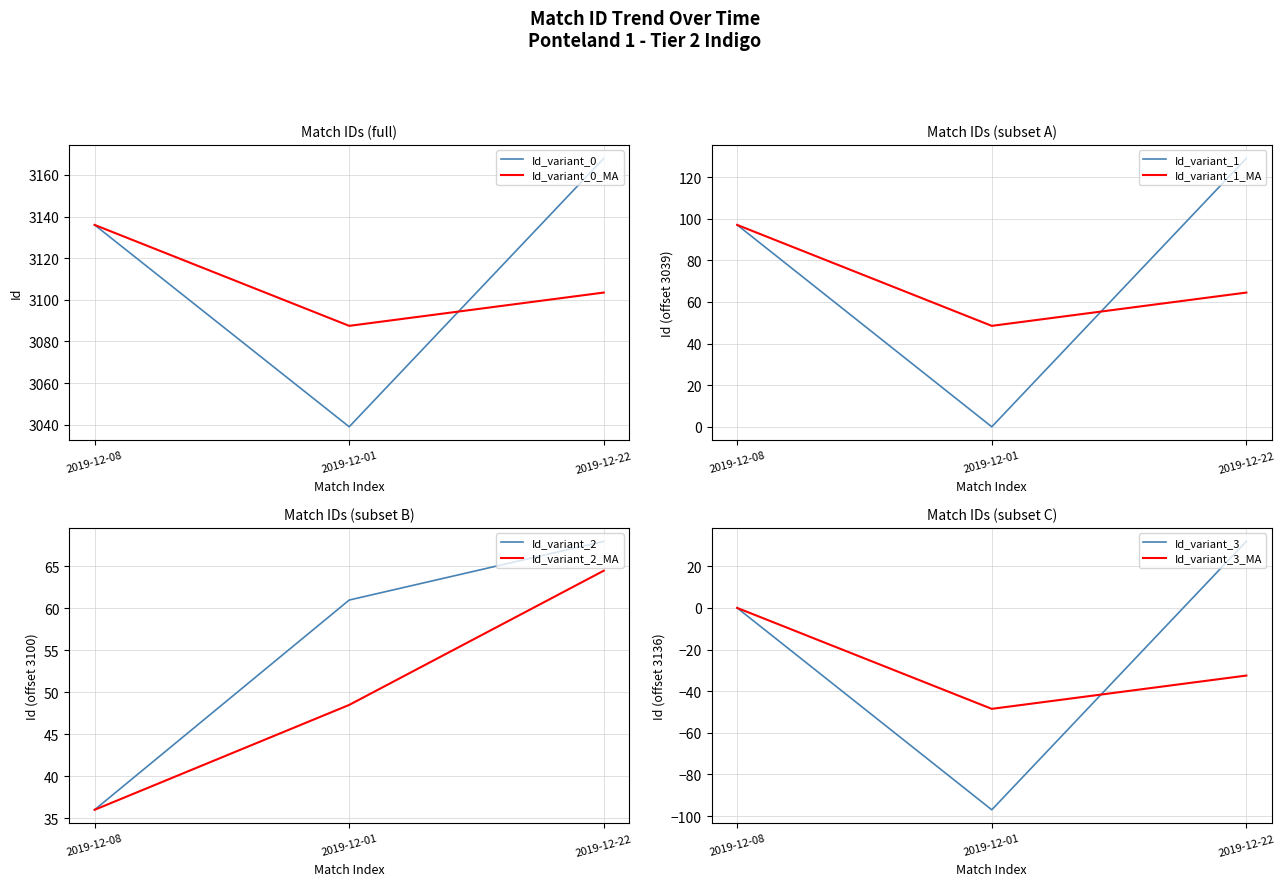

Does the chart display data point markers on the line(s)?

No